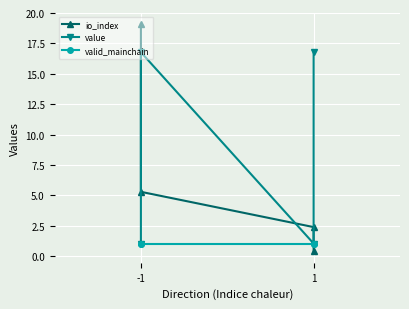

How many values in the io_index series exceed 5?

2